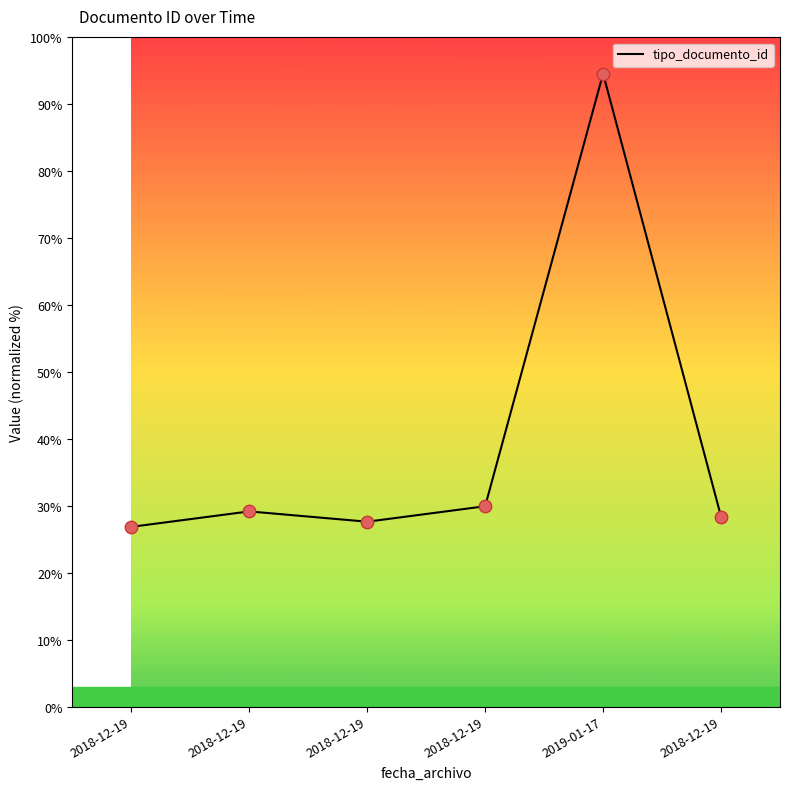

Which has a higher value, 2018-12-19 or 2018-12-19?

2018-12-19